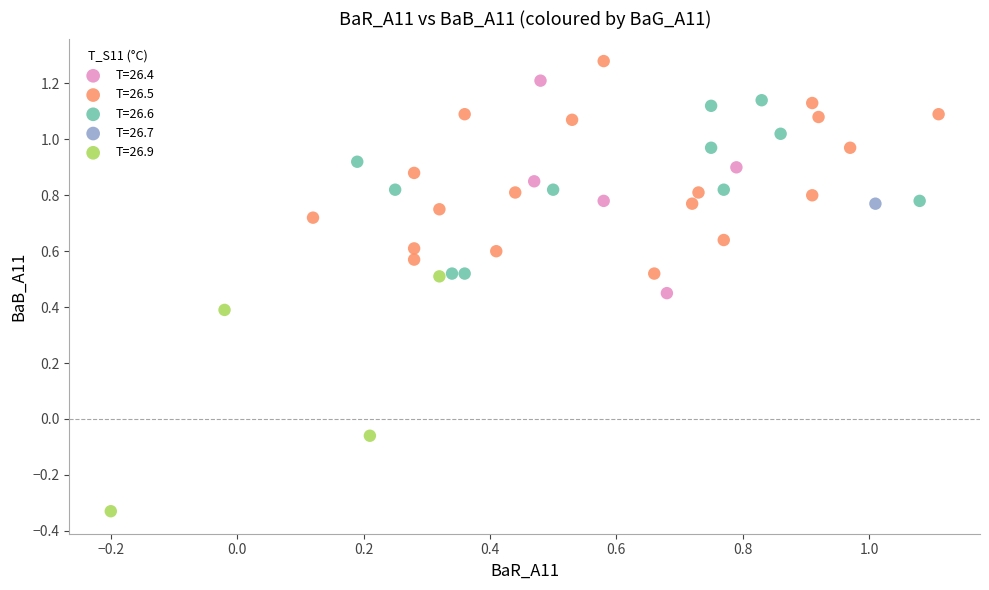

Which series contains the lowest Y value?

T=26.9